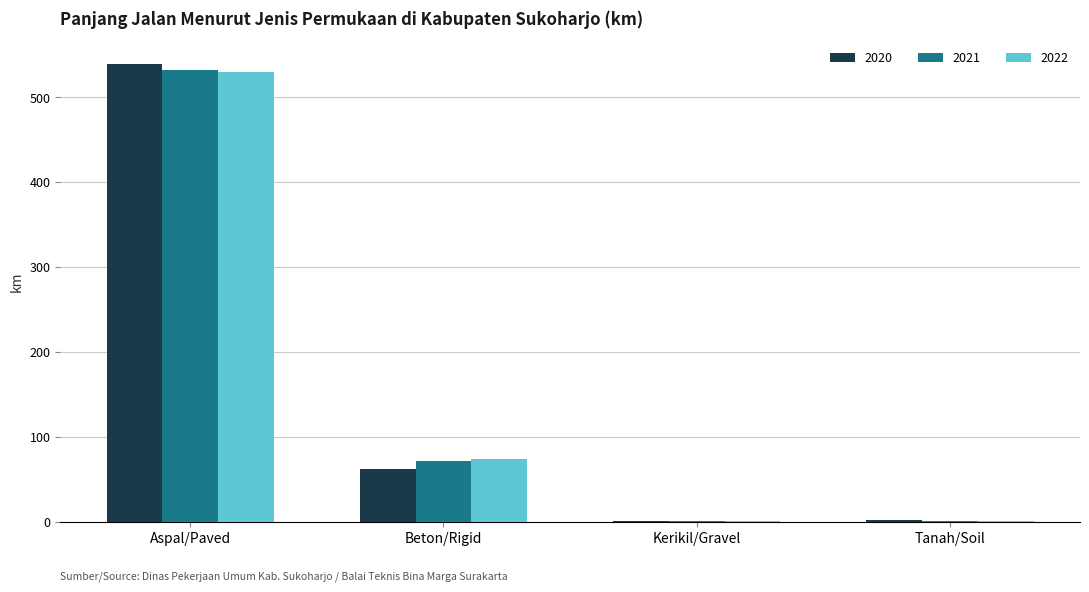

At which category does the chart reach its peak across all series?

Aspal/Paved